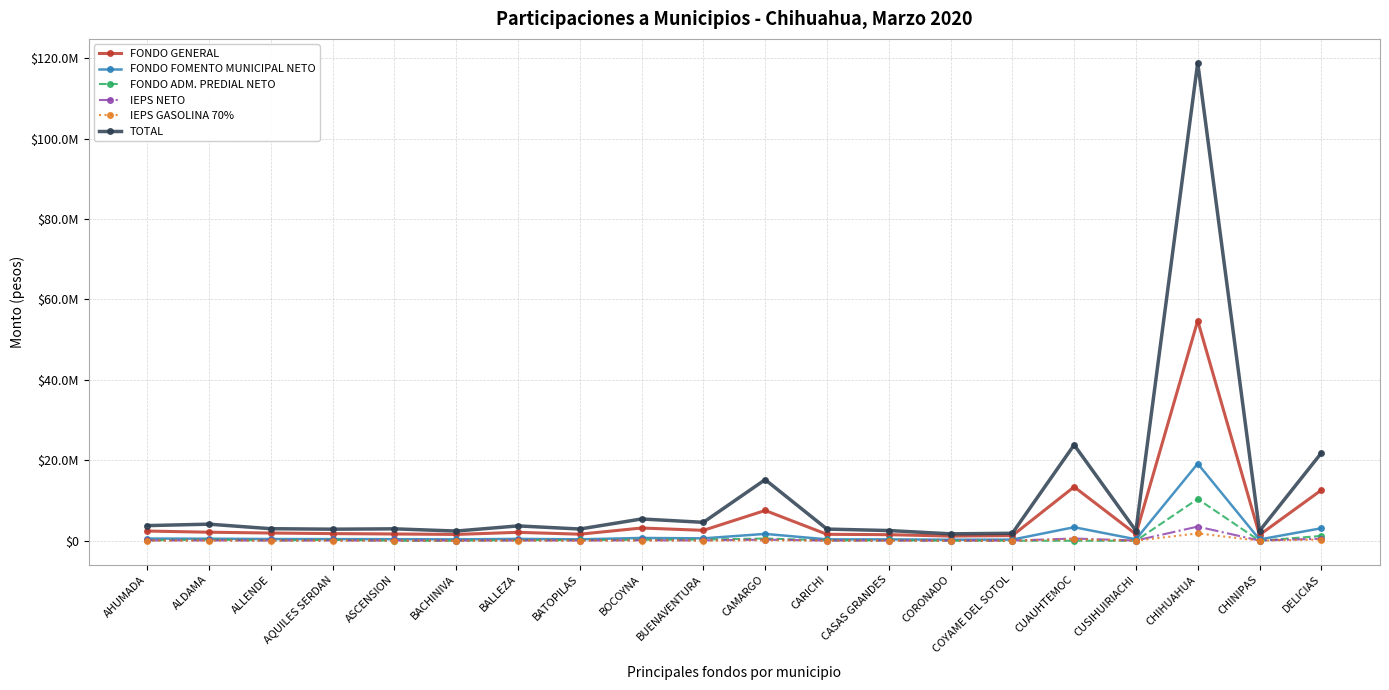

What is the maximum value for IEPS NETO?

3519660.0